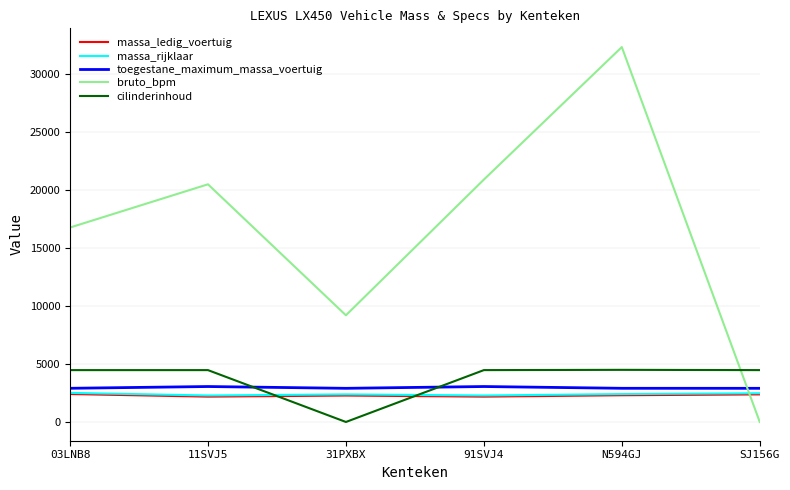

What is the maximum value shown in the chart?

32360